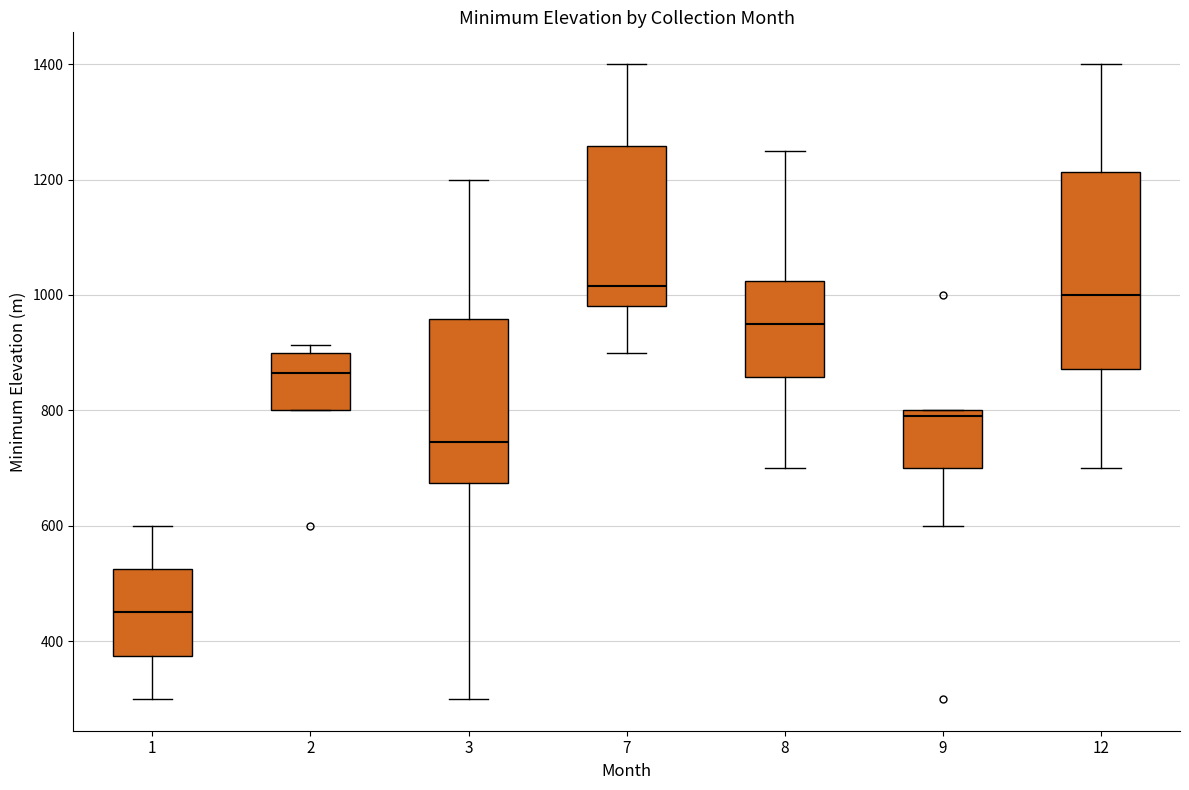

Reading left to right, transcribe this box plot: for each box, give where its median line is, the range the box spans, and where its two whiskers end, as read against the y-axis. The values are not printed on the chart, so give them approximately, as read against the axis.

1: median 460, box 380 to 520, whiskers 300 to 600
2: median 860, box 800 to 900, whiskers 800 to 920
3: median 740, box 680 to 960, whiskers 300 to 1200
7: median 1020, box 980 to 1260, whiskers 900 to 1400
8: median 960, box 860 to 1020, whiskers 700 to 1260
9: median 800 (just below the box's upper edge), box 700 to 800, whiskers 600 to 800
12: median 1000, box 880 to 1220, whiskers 700 to 1400